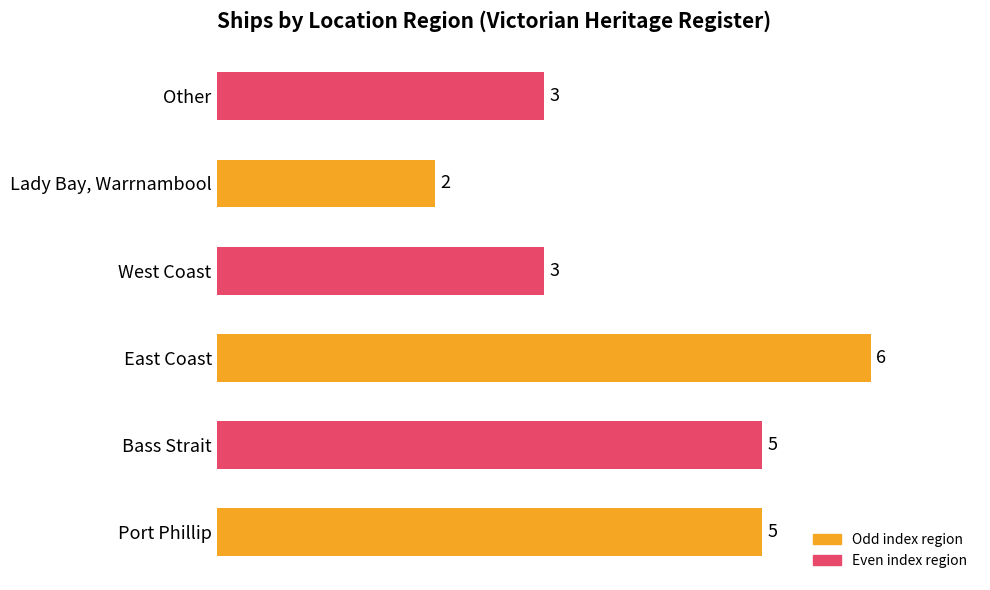

The chart shows a value of 2 at Port Phillip. True or false?

False